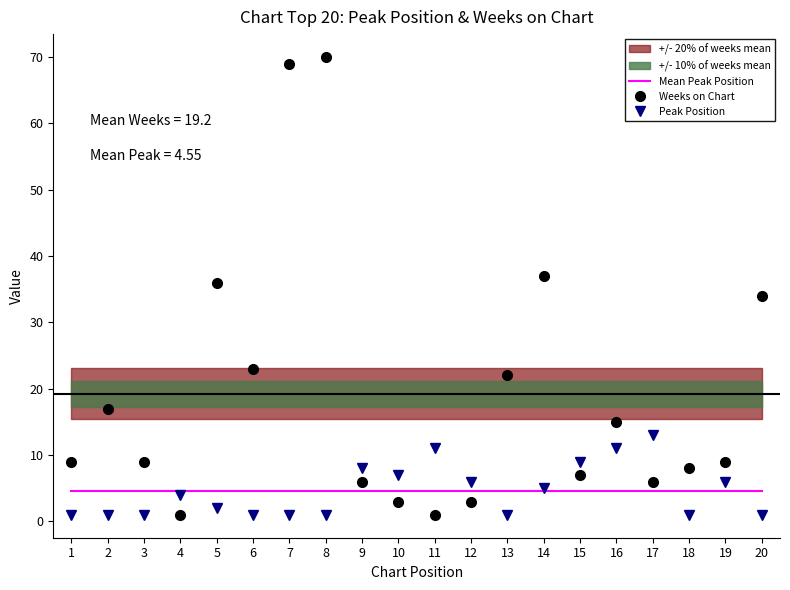

True or false: Mean Peak Position has more than 2 interior local peaks.

False